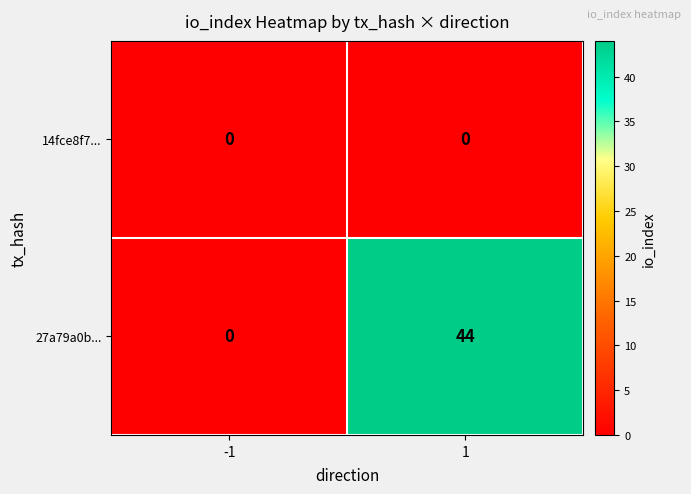

Between -1 and 1, which series saw the biggest shift?

27a79a0b...